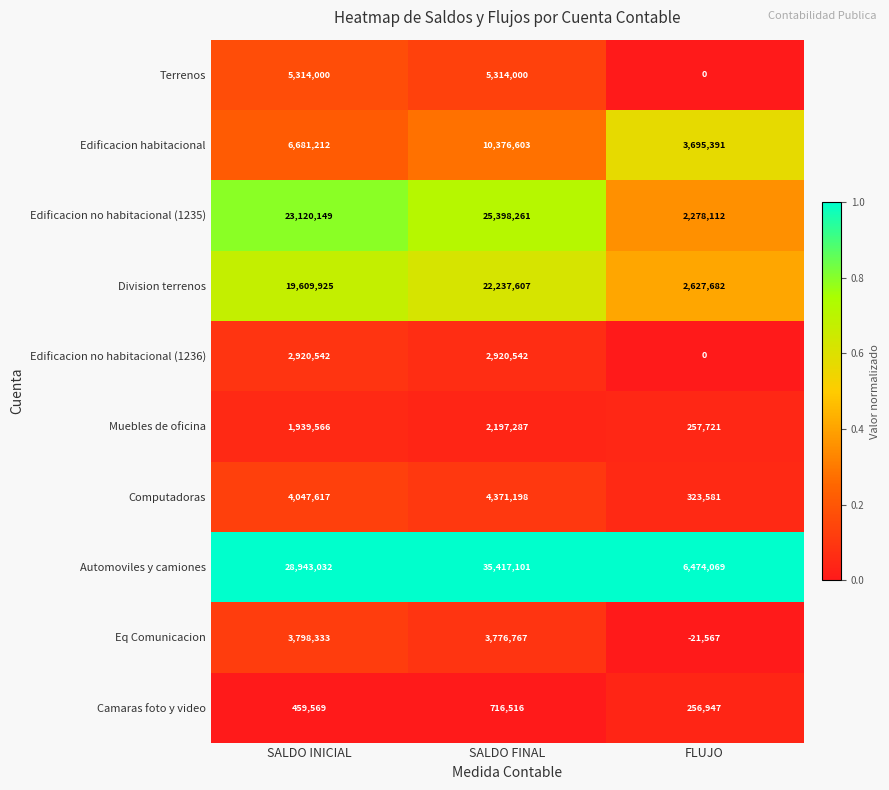

The Edificacion no habitacional (1235) series shows 38044544 at SALDO INICIAL. True or false?

False